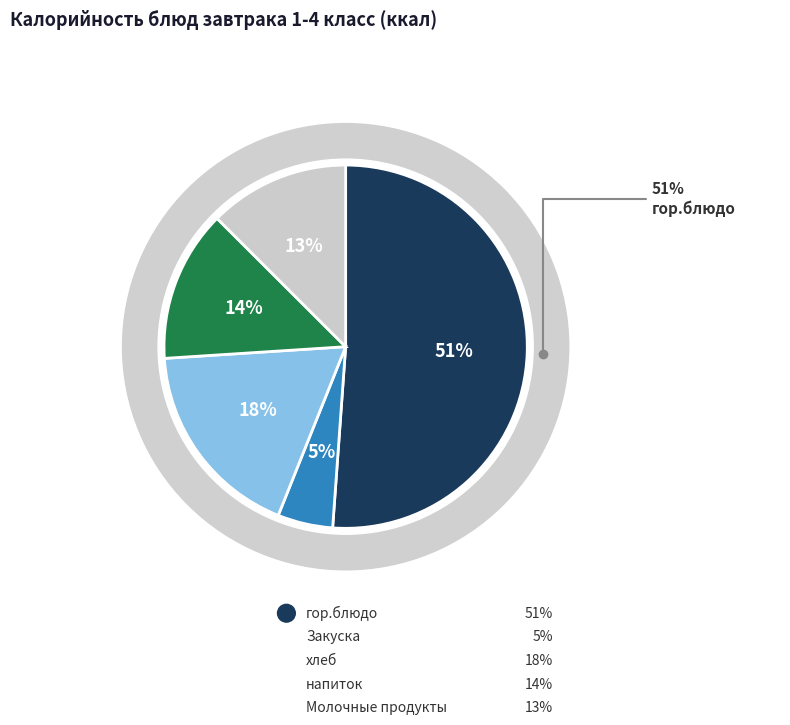

What percentage is the Молочные продукты slice, to the nearest percent?

13%